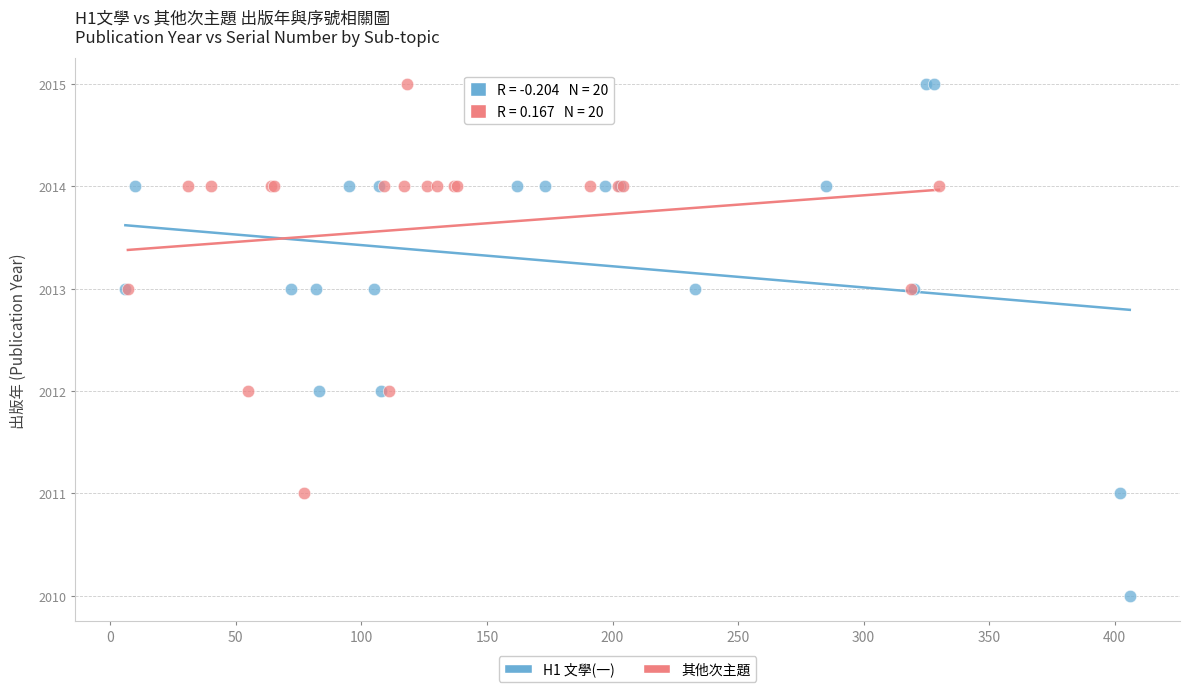

Which series reaches the minimum Y coordinate?

H1 文學(一)